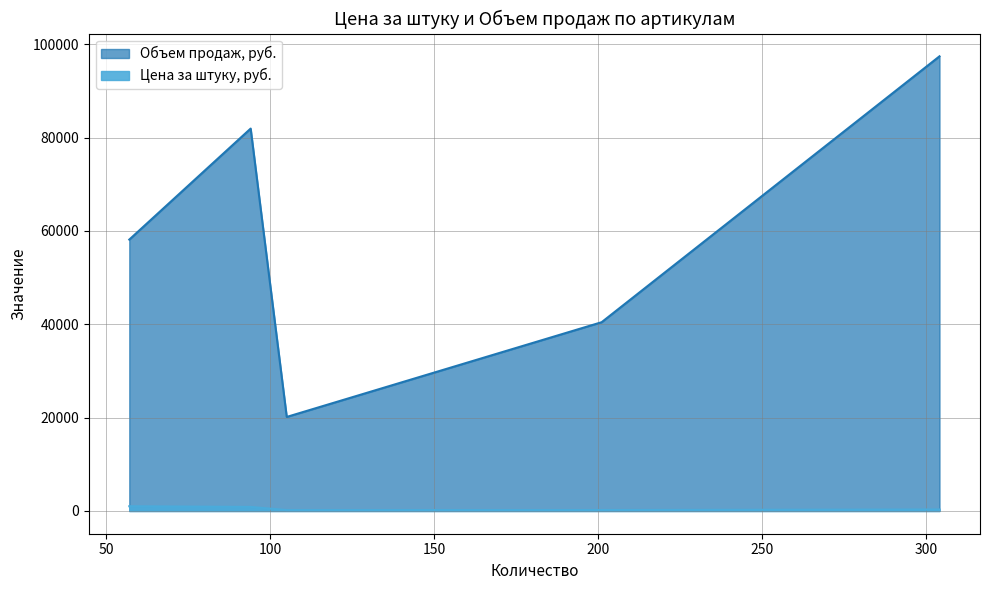

True or false: Объем продаж, руб. and Цена за штуку, руб. intersect in this chart.

False